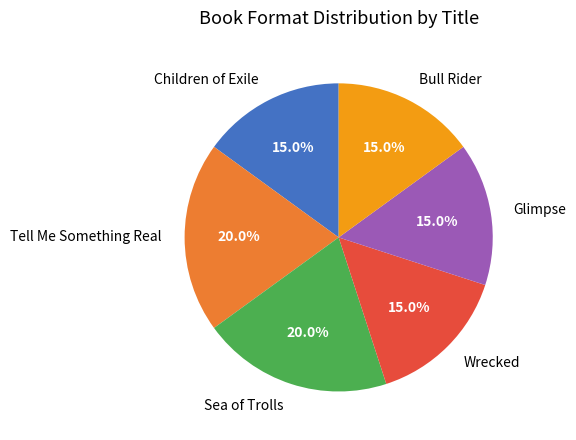

Combined, what portion of the pie is Wrecked and Glimpse?

30.0%